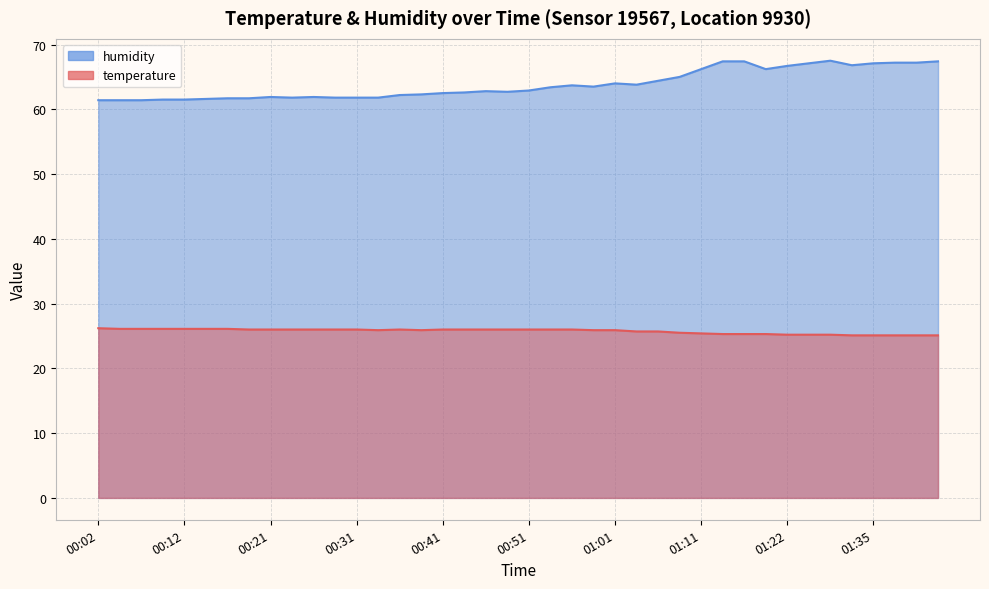

What is the value of the temperature point at the 3rd from the left?

26.1